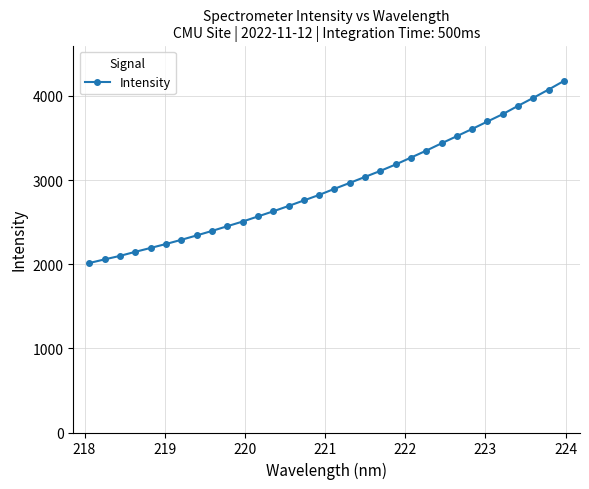

What is the value of the 15th point from the left?

2757.6